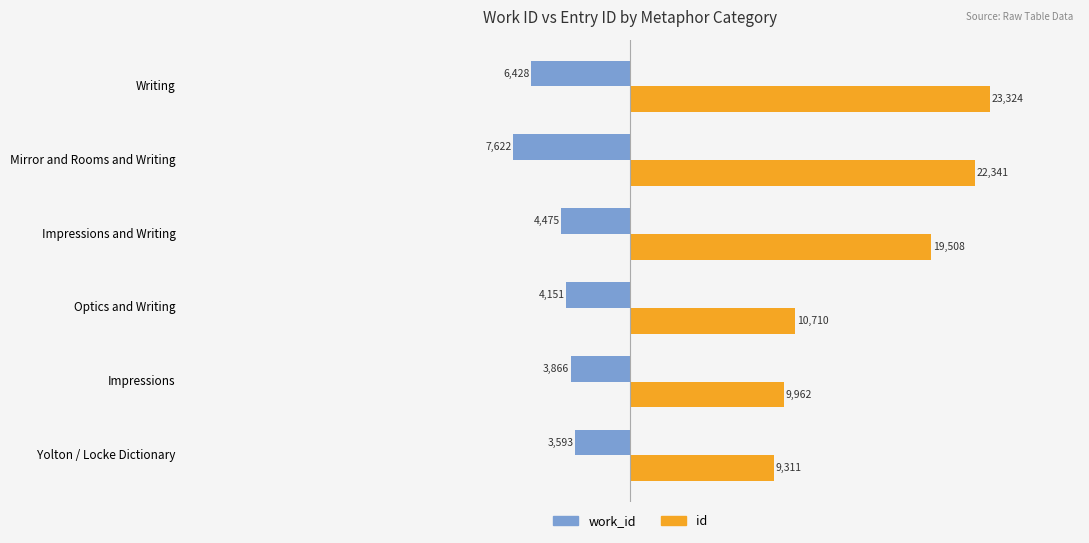

The work_id series shows -8575 at Writing. True or false?

False